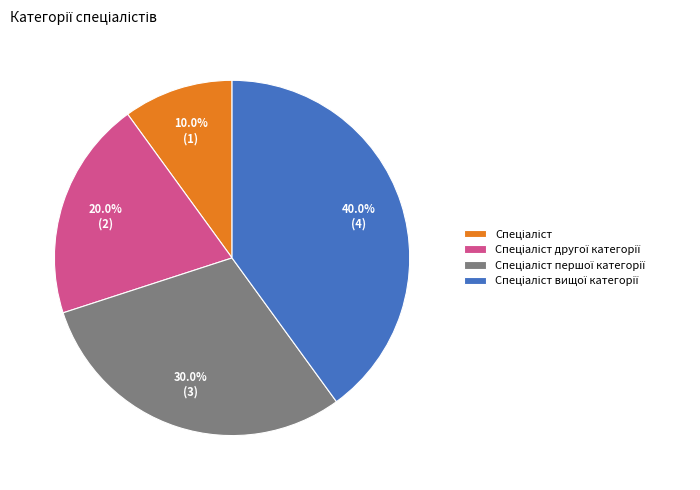

Is there any slice that represents more than half of the pie?

No